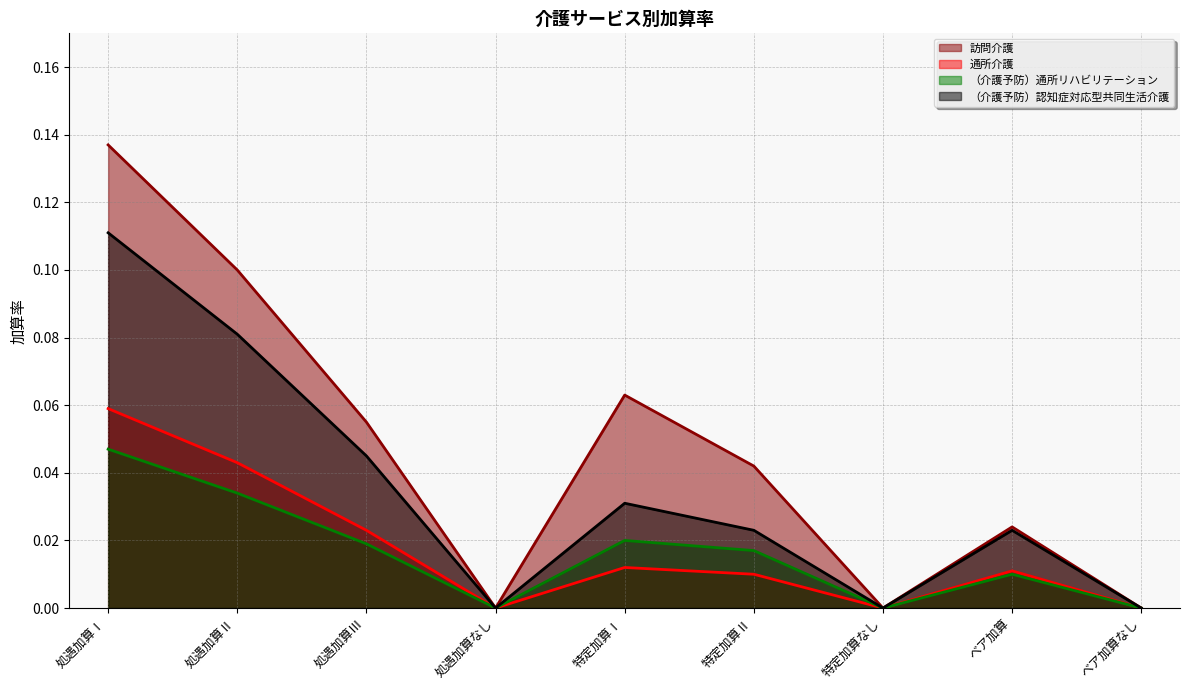

Reading left to right, extract all data points from this chart.

訪問介護 (line): 0.1	0.1	0.1	0.0	0.1	0.0	0.0	0.0	0.0
通所介護 (line): 0.1	0.0	0.0	0.0	0.0	0.0	0.0	0.0	0.0
（介護予防）通所リハビリテーション (line): 0.0	0.0	0.0	0.0	0.0	0.0	0.0	0.0	0.0
（介護予防）認知症対応型共同生活介護 (line): 0.1	0.1	0.0	0.0	0.0	0.0	0.0	0.0	0.0